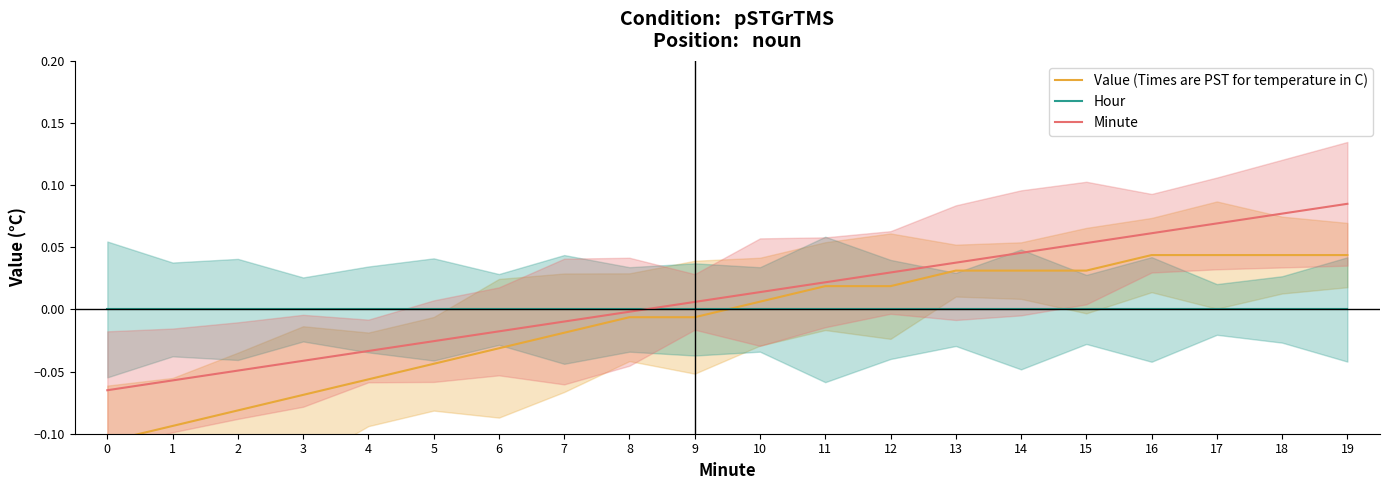

What is the difference between the maximum and minimum values in the Value (Times are PST for temperature in C) series?

0.1